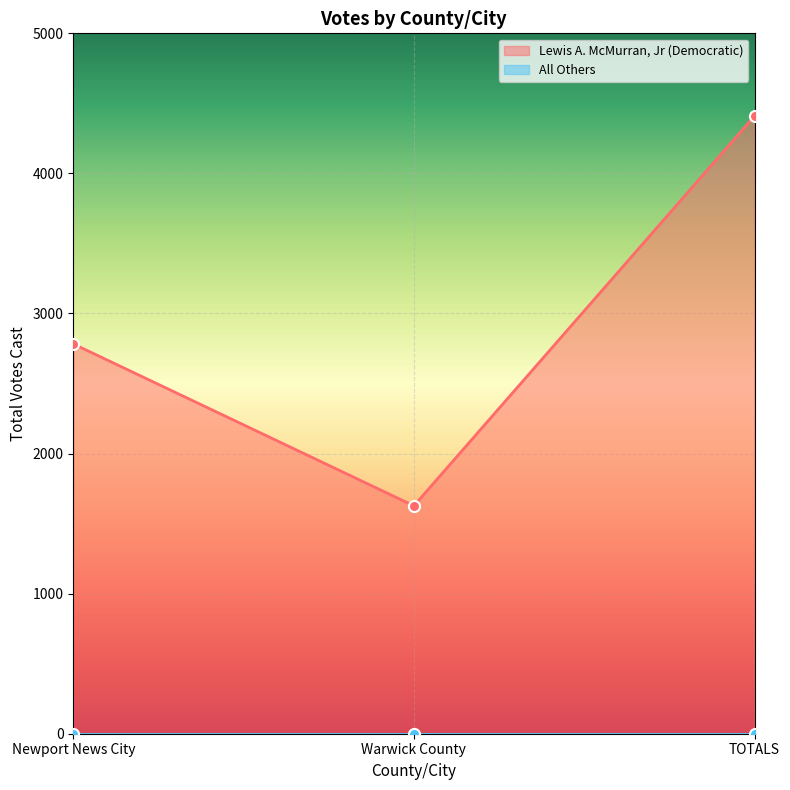

What is the value of the 2nd point from the left?

1627